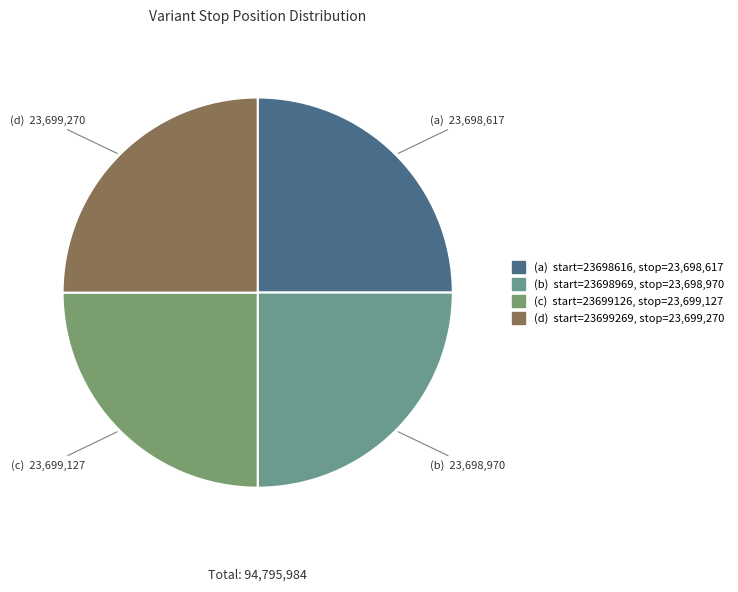

How many segments does this pie chart have?

4